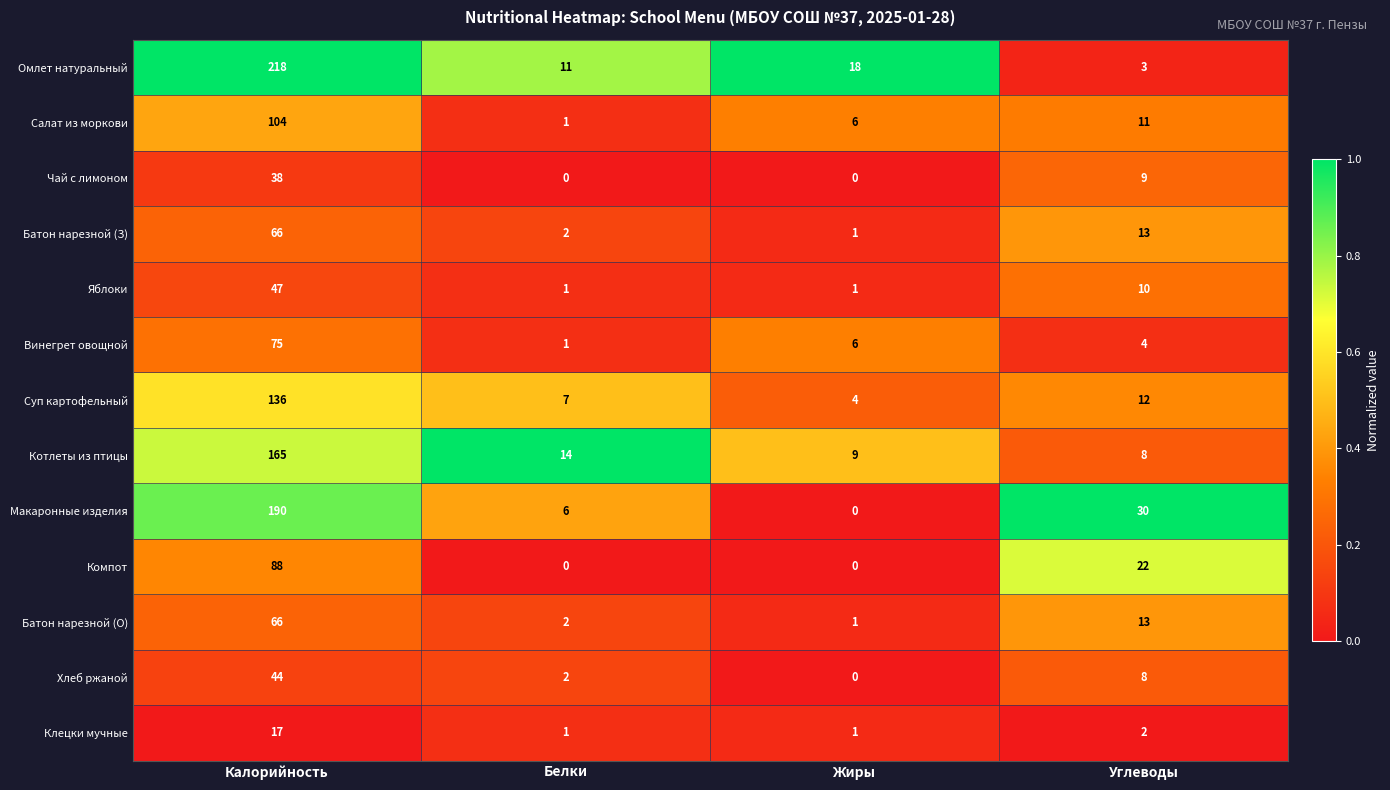

What is the sum of the Клецки мучные values at Калорийность and Белки?

18